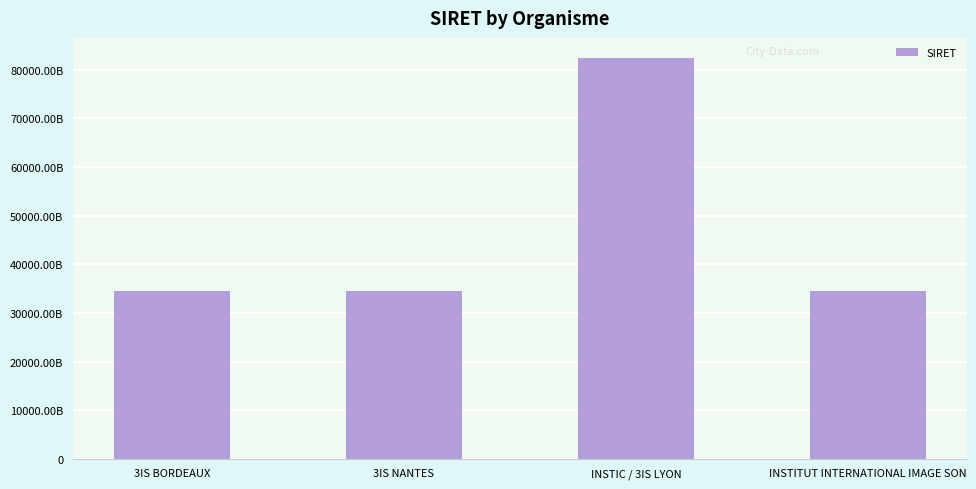

Approximately how many times larger is the value at INSTITUT INTERNATIONAL IMAGE SON compared to 3IS BORDEAUX?

1.0